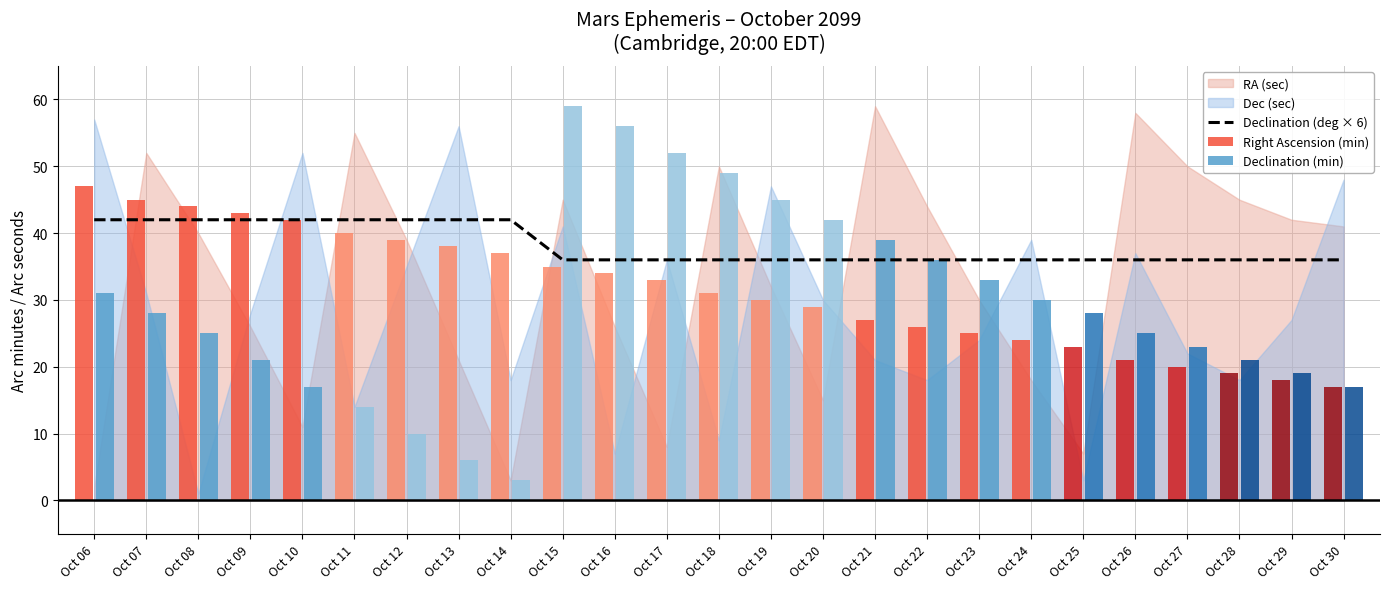

Which series has the widest spread of values?

Declination (min)